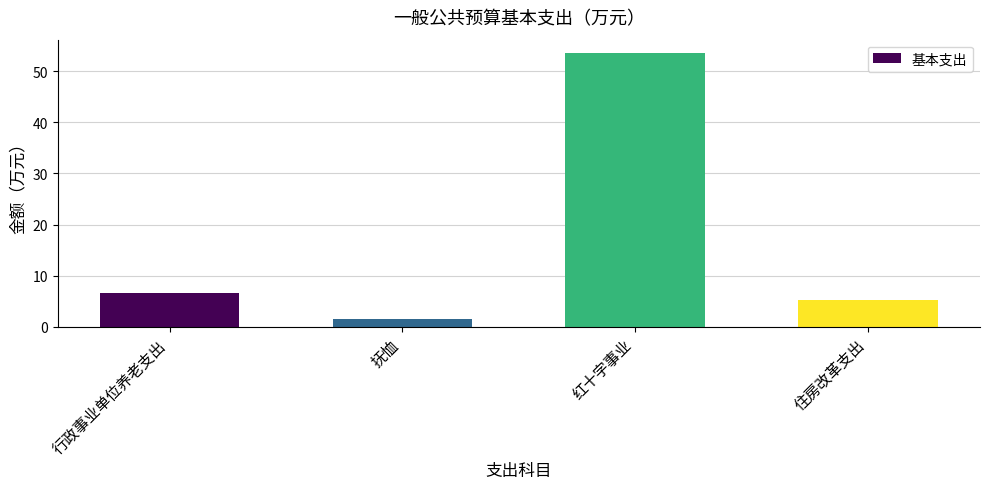

List the labels in order of value, smallest first.

抚恤, 住房改革支出, 行政事业单位养老支出, 红十字事业